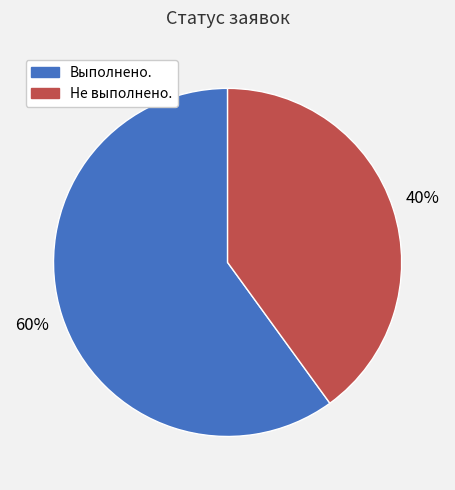

Do Выполнено. and Не выполнено. together represent more than half of the pie?

Yes